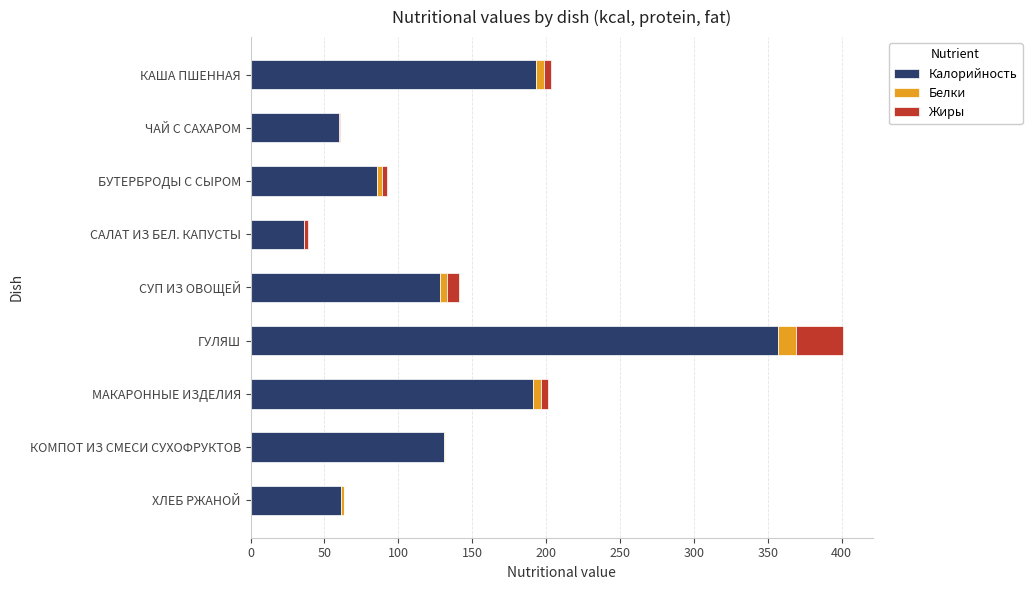

What is the highest value of the Калорийность series?

357.3